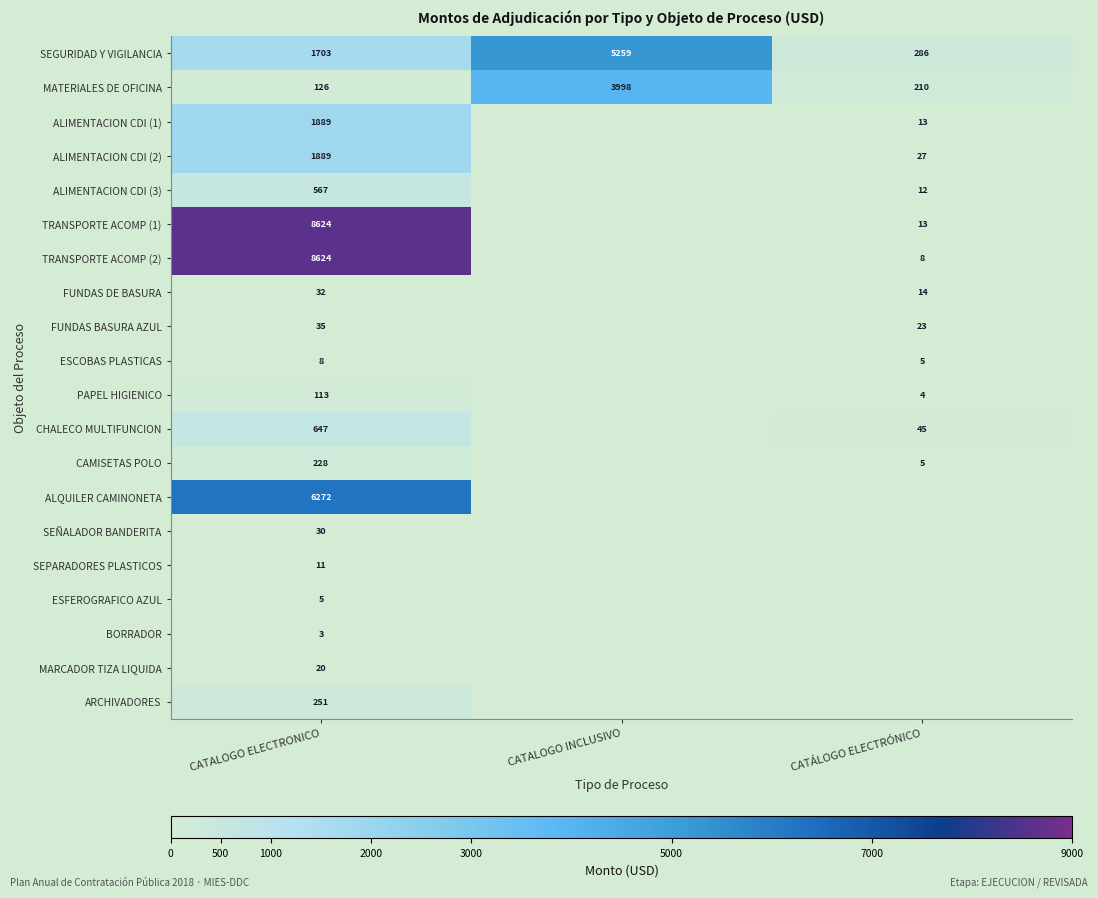

How many SEGURIDAD Y VIGILANCIA values are between 286 and 5259?

3